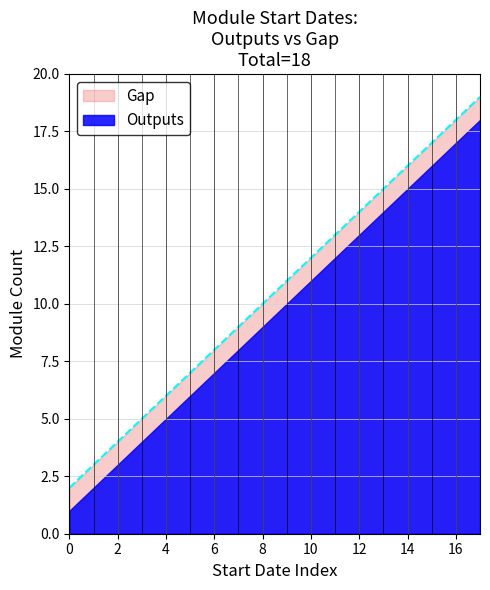

Reading left to right, extract all data points from this chart.

2	3	4	5	6	7	8	9	10	11	12	13	14	15	16	17	18	19